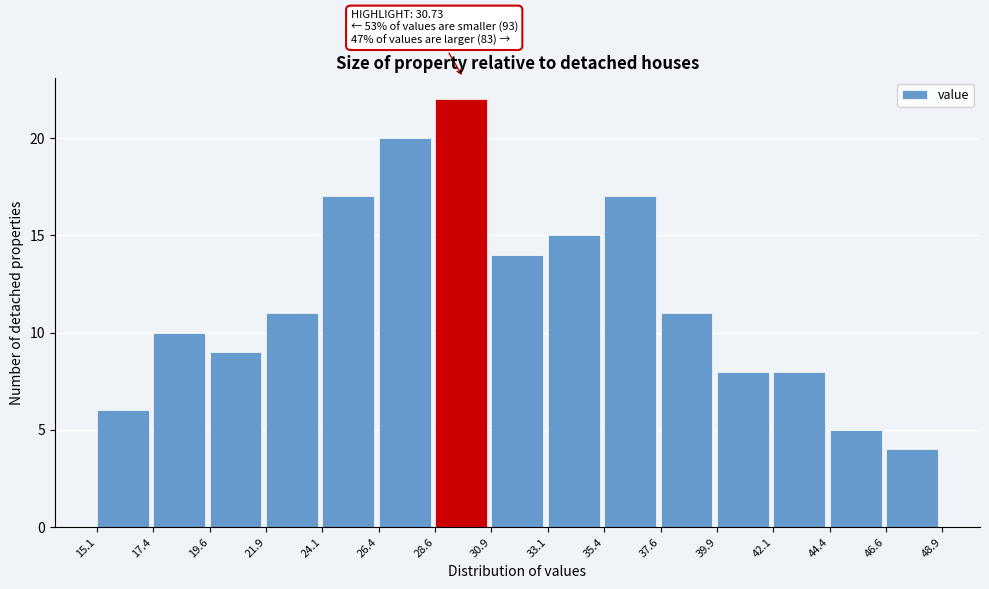

Over which range of the x-axis is the bar tallest?

28.6 to 30.9